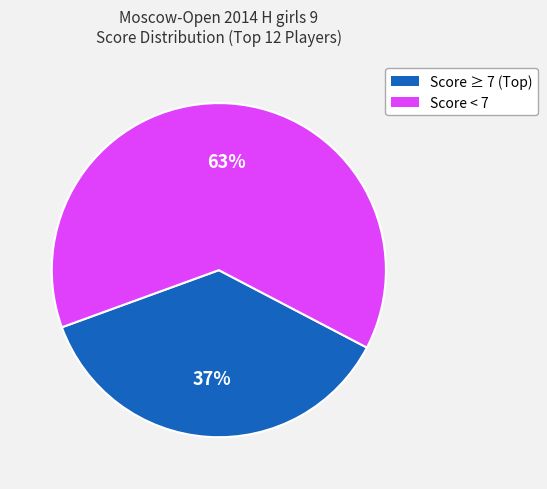

Which slice represents more than half of the pie?

Score < 7